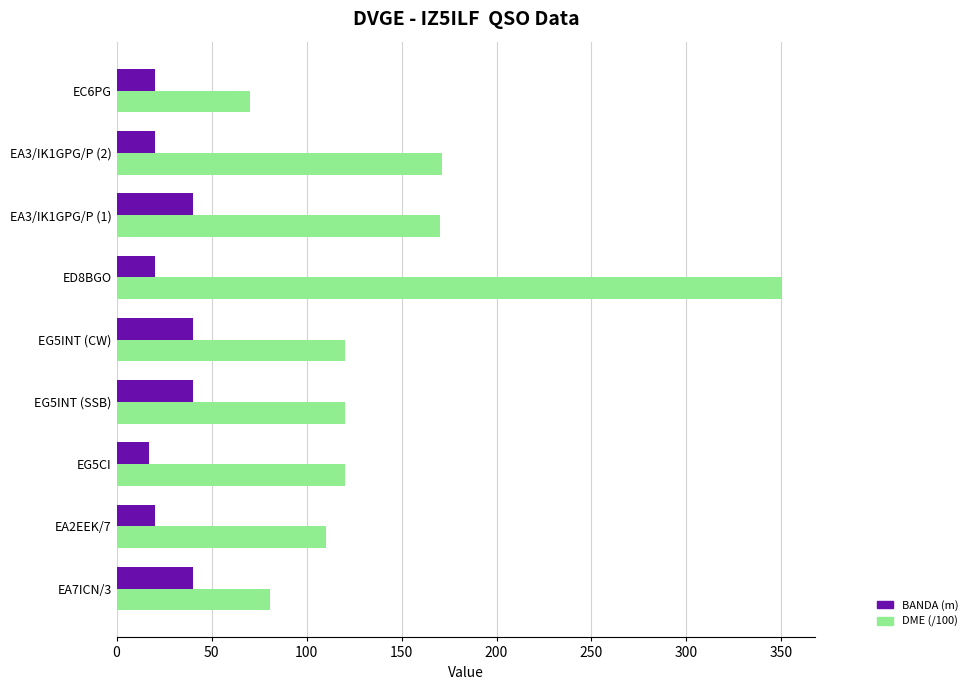

Which series changed the most between EA7ICN/3 and EG5INT (CW)?

DME (/100)